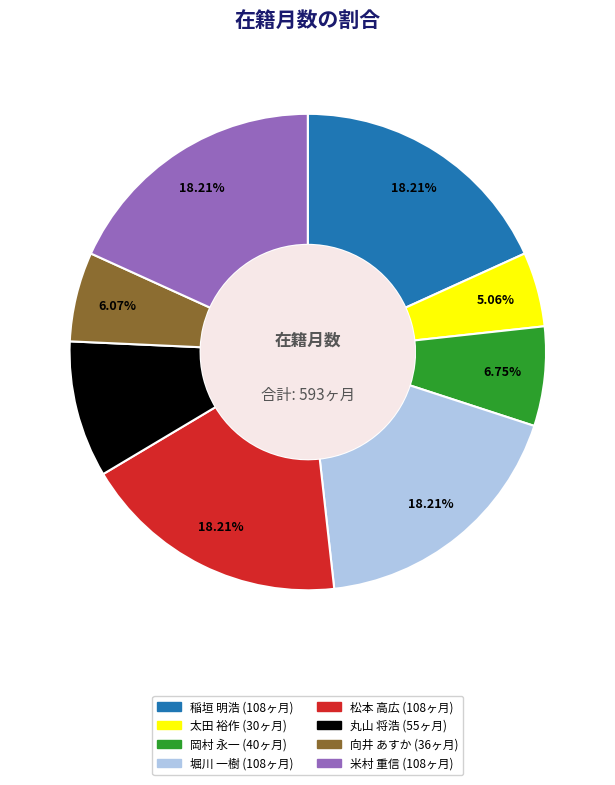

To the nearest percent, what is the combined percentage of 向井 あすか and 堀川 一樹?

24%